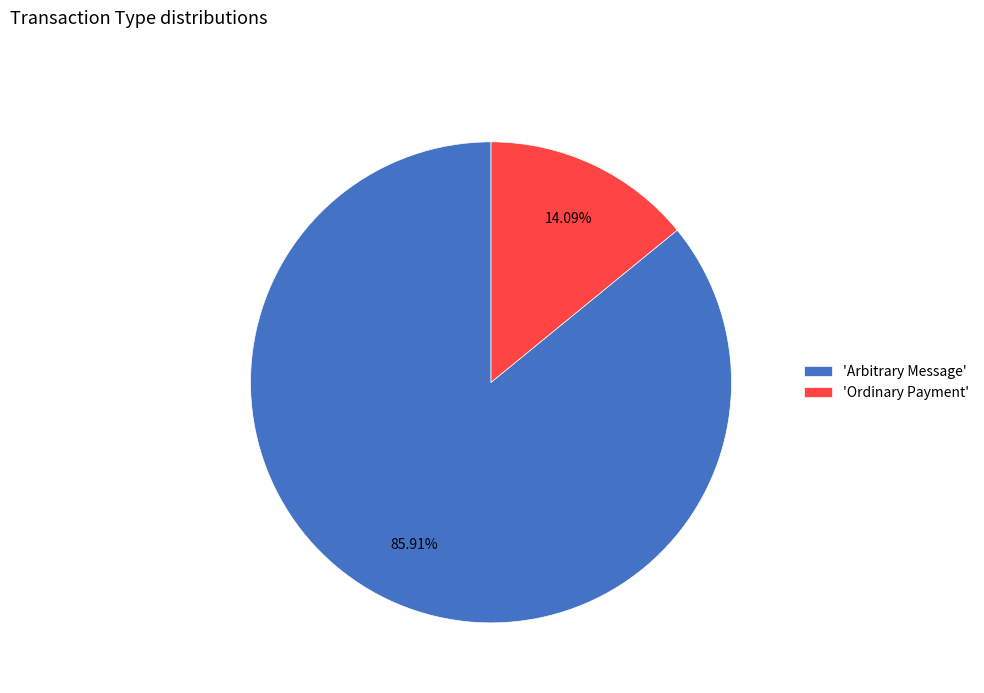

Do 'Arbitrary Message' and 'Ordinary Payment' together represent more than half of the pie?

Yes